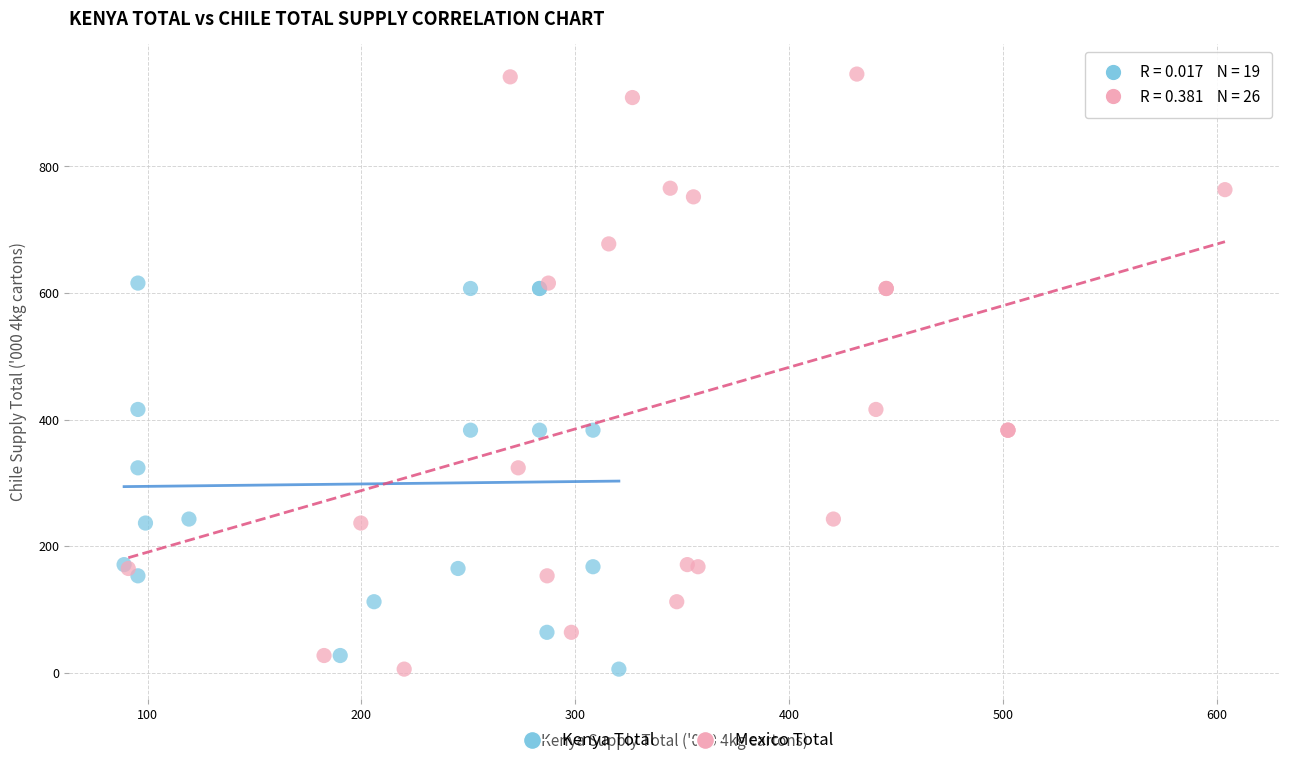

Which series reaches the maximum Y coordinate?

Mexico Total